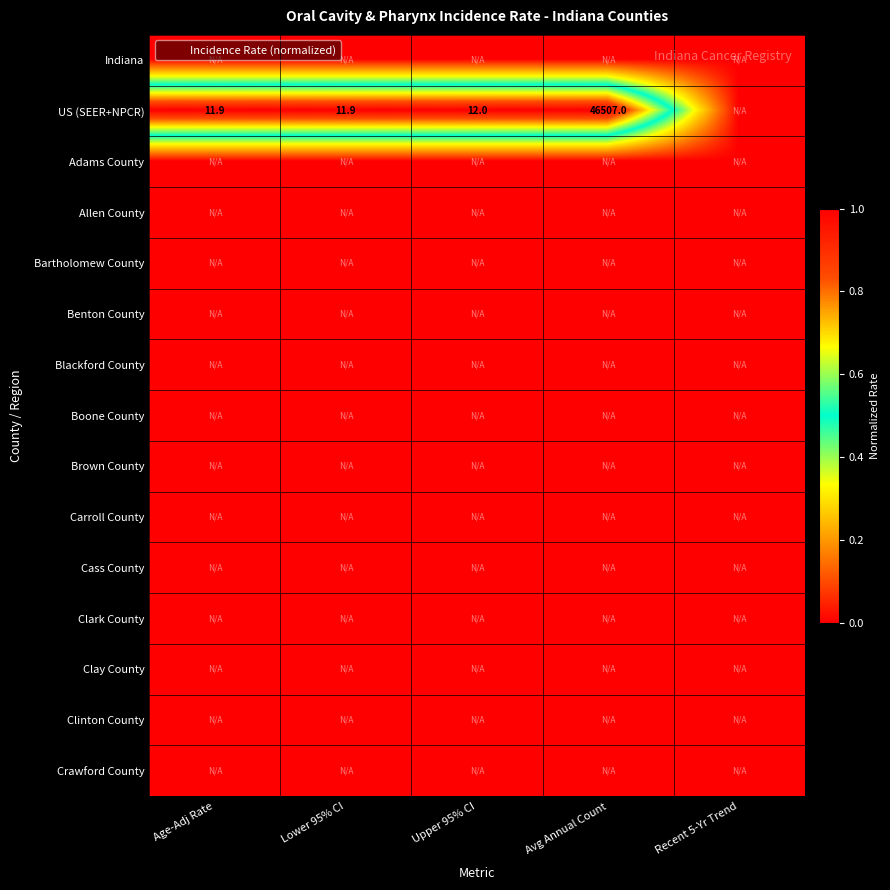

Rank the categories by Indiana value from lowest to highest.

Age-Adj Rate, Lower 95% CI, Upper 95% CI, Avg Annual Count, Recent 5-Yr Trend